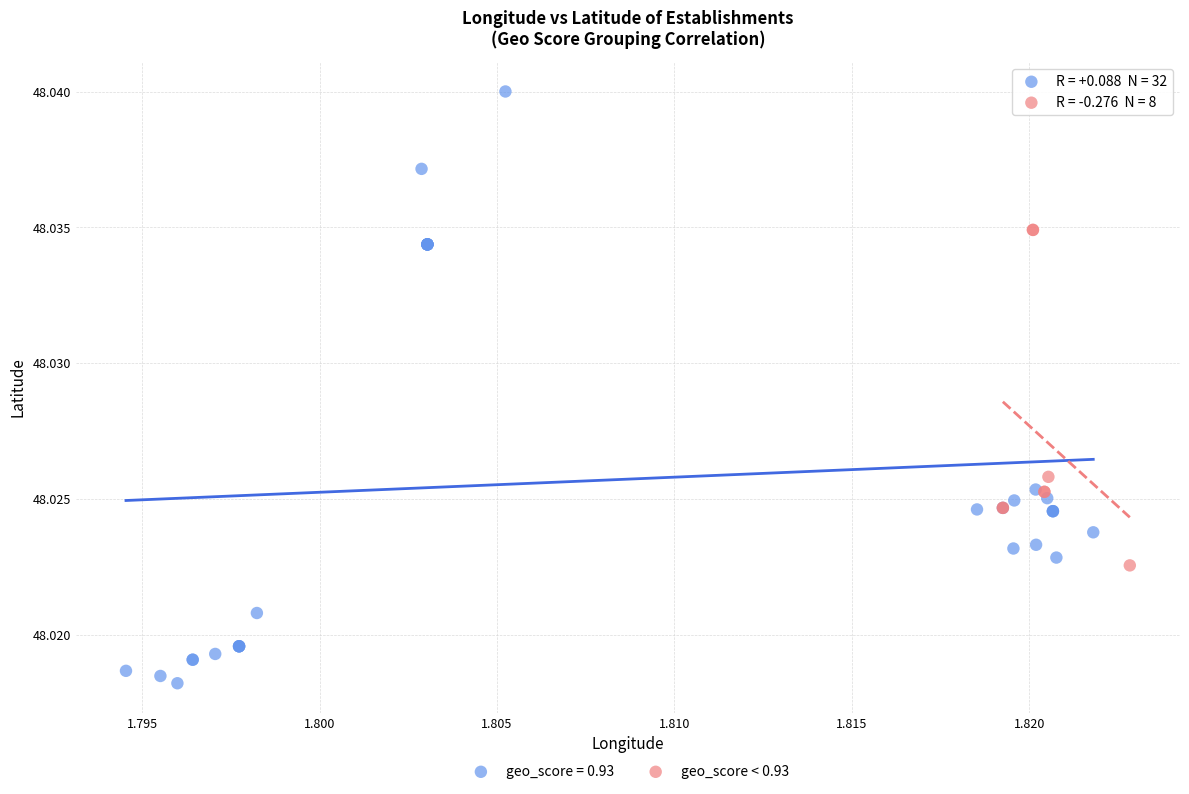

Which series contains the highest Y value?

geo_score = 0.93